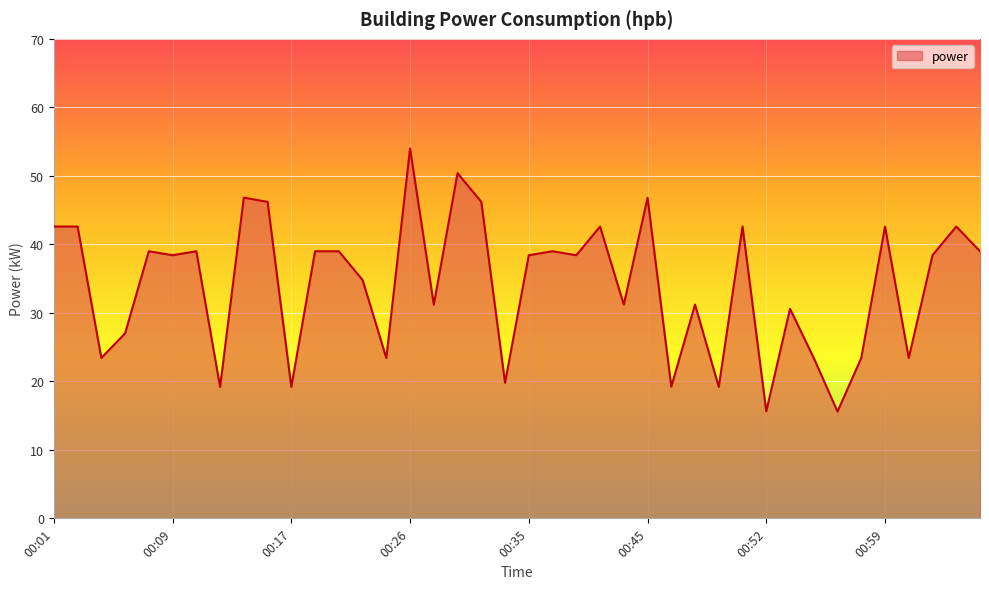

What is the minimum value shown in the chart?

15.6